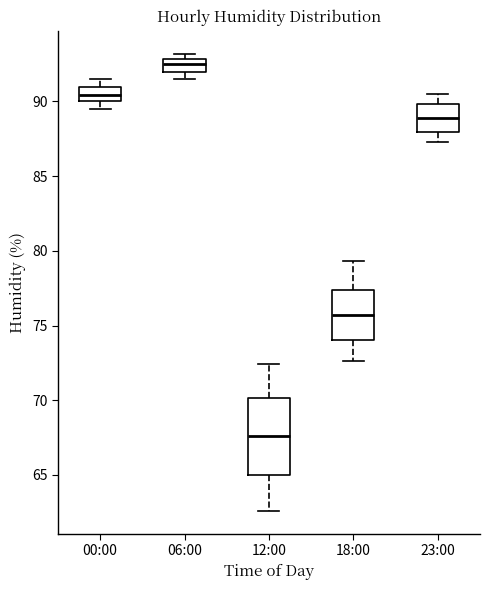

Reading left to right, read every box against the y-axis: the position of its median line, the range the box covers, and the ends of its whiskers. The values are not printed on the chart, so give them approximately, as read against the axis.

00:00: median 90.5, box 90.0 to 91.0, whiskers 89.5 to 91.5
06:00: median 92.5, box 92.0 to 93.0, whiskers 91.5 to 93.0 (just above the box's upper edge)
12:00: median 67.5, box 65.0 to 70.0, whiskers 62.5 to 72.5
18:00: median 75.5, box 74.0 to 77.5, whiskers 72.5 to 79.5
23:00: median 89.0, box 88.0 to 90.0, whiskers 87.5 to 90.5